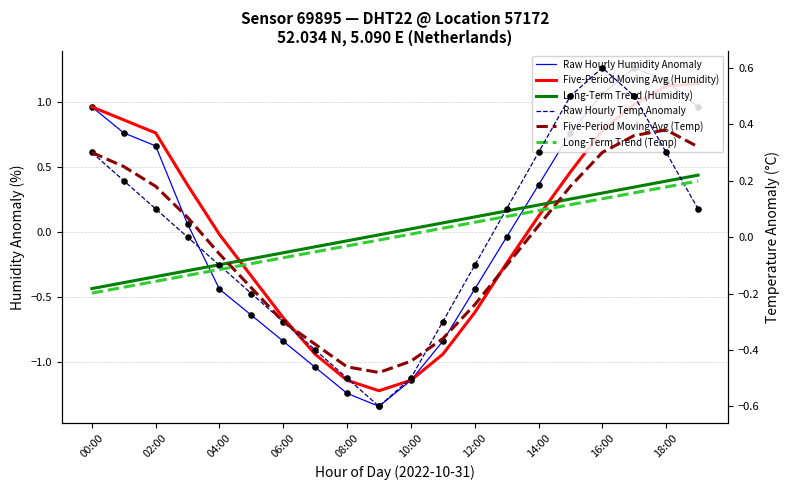

Which series has the widest spread of Y values?

Raw Hourly Humidity Anomaly